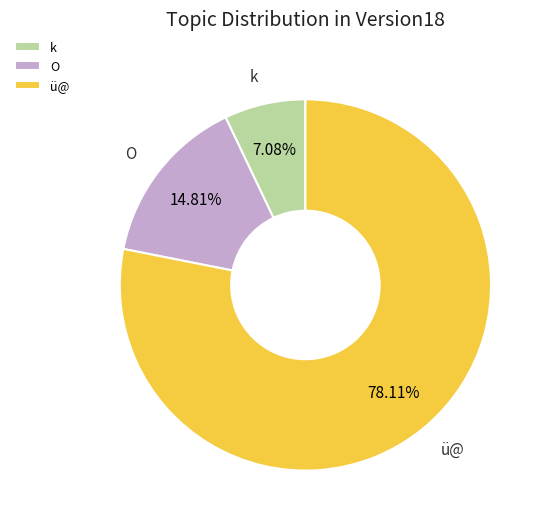

Which slice is the largest?

ü@